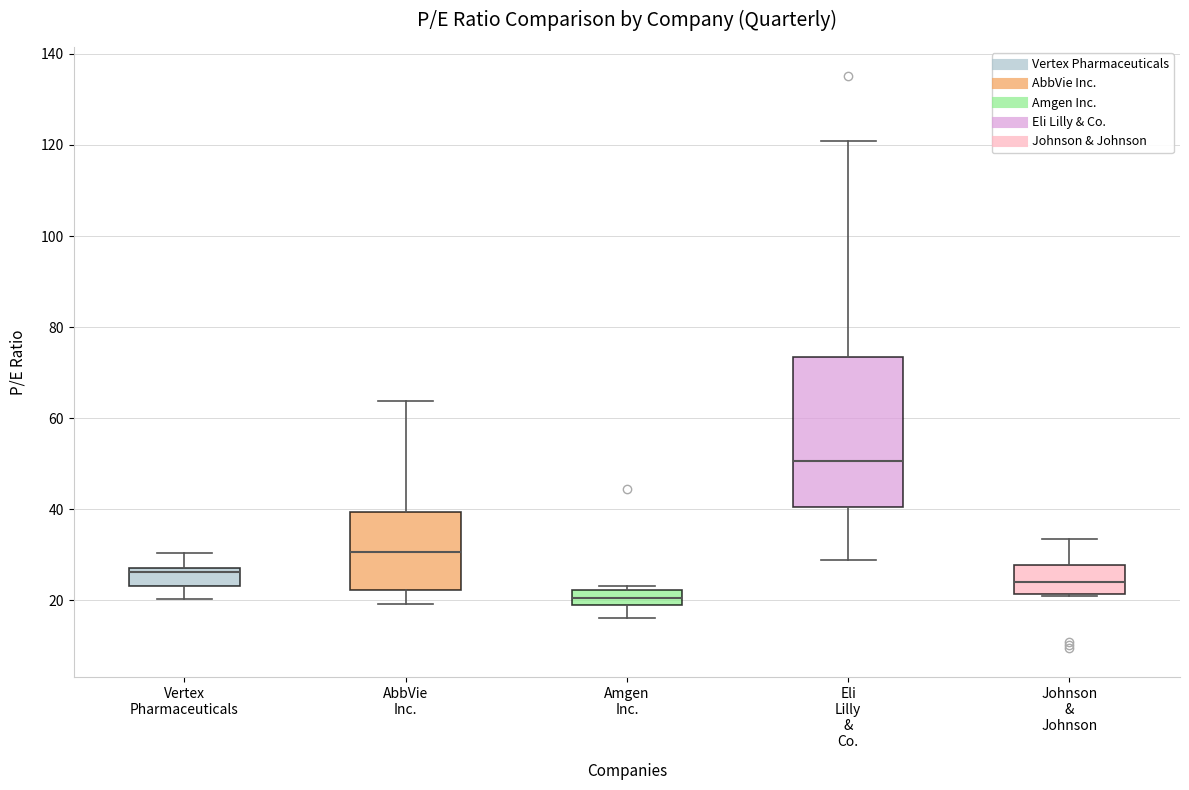

Reading left to right, read every box against the y-axis: the position of its median line, the range the box covers, and the ends of its whiskers. The values are not printed on the chart, so give them approximately, as read against the axis.

Vertex Pharmaceuticals: median 26, box 24 to 28, whiskers 20 to 30
AbbVie Inc.: median 30, box 22 to 40, whiskers 20 to 64
Amgen Inc.: median 20, box 18 to 22, whiskers 16 to 24
Eli Lilly & Co.: median 50, box 40 to 74, whiskers 28 to 120
Johnson & Johnson: median 24, box 22 to 28, whiskers 20 to 34